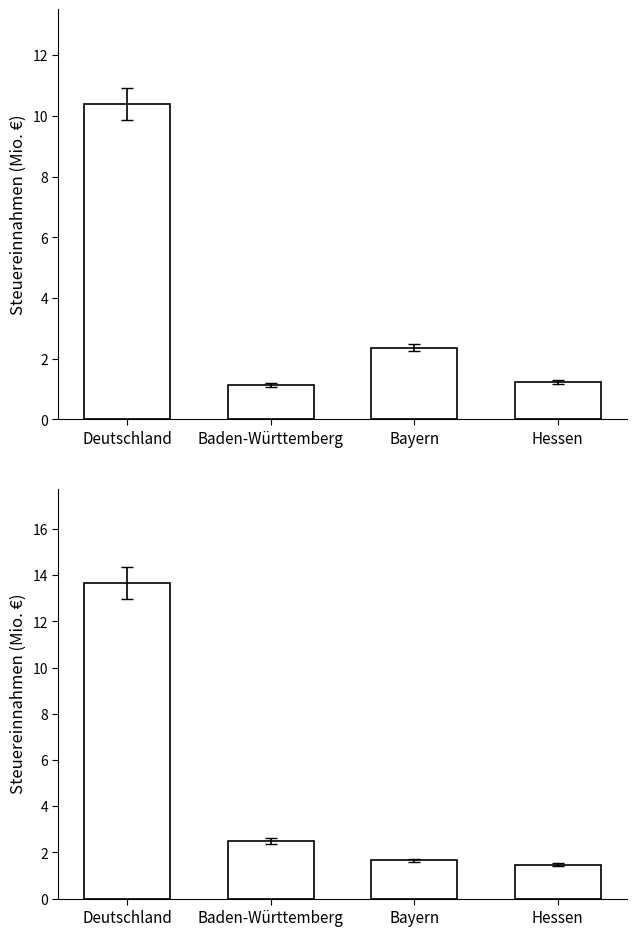

How many groups of bars are there?

4